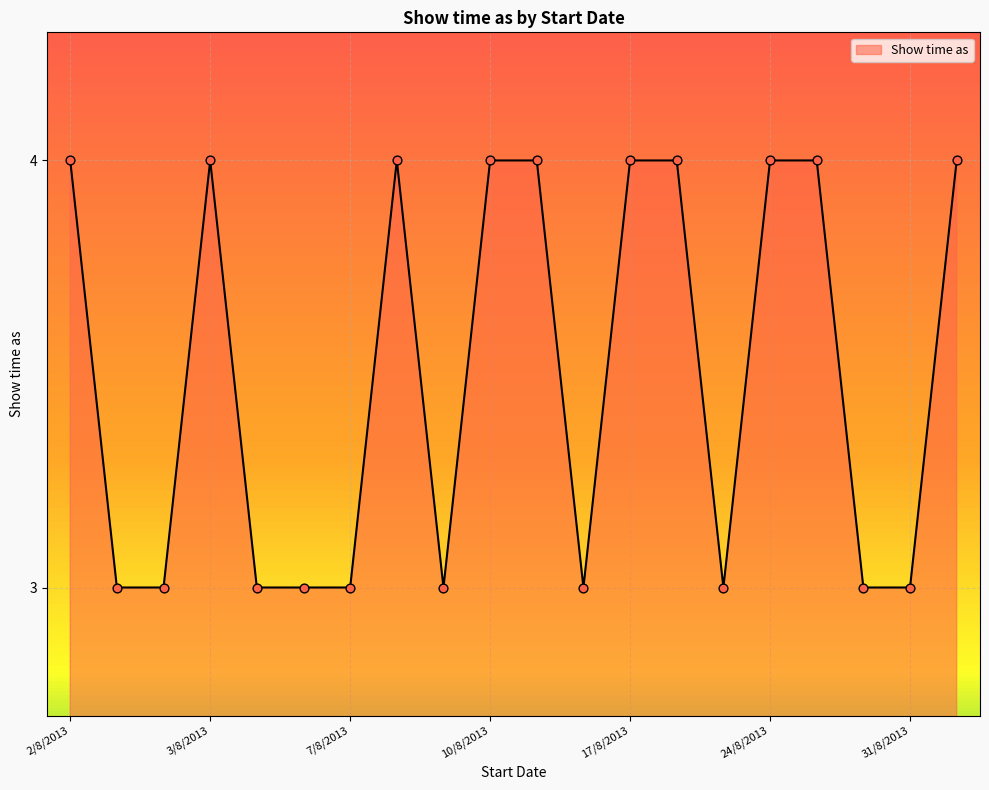

What is the minimum value shown in the chart?

3